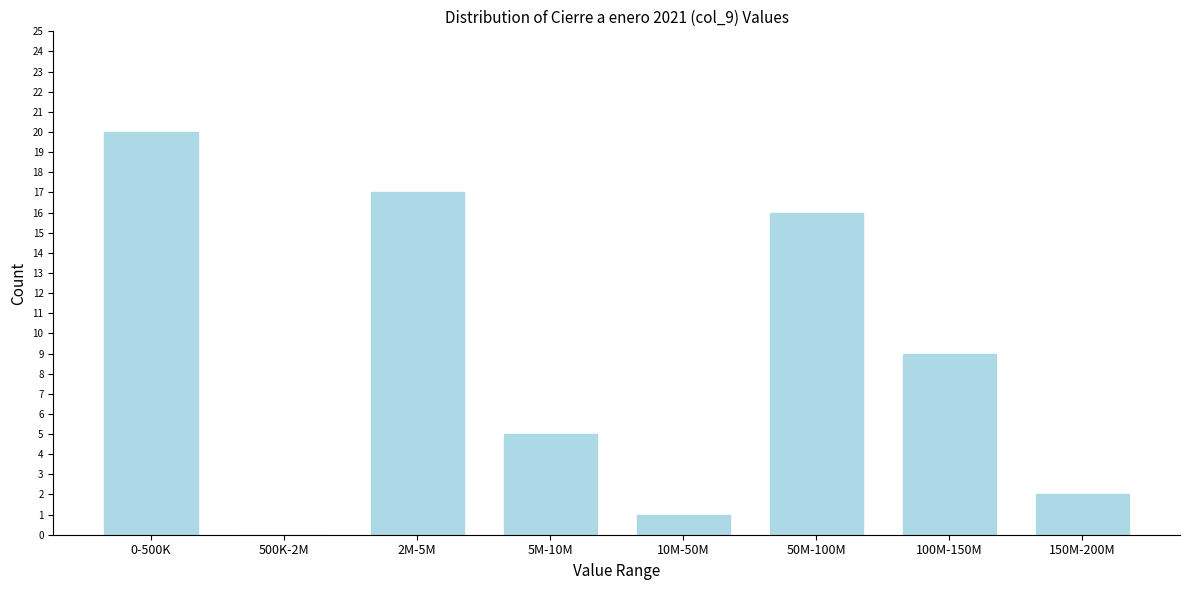

Reading left to right, extract all data points from this chart.

0-500K=20	500K-2M=0	2M-5M=17	5M-10M=5	10M-50M=1	50M-100M=16	100M-150M=9	150M-200M=2